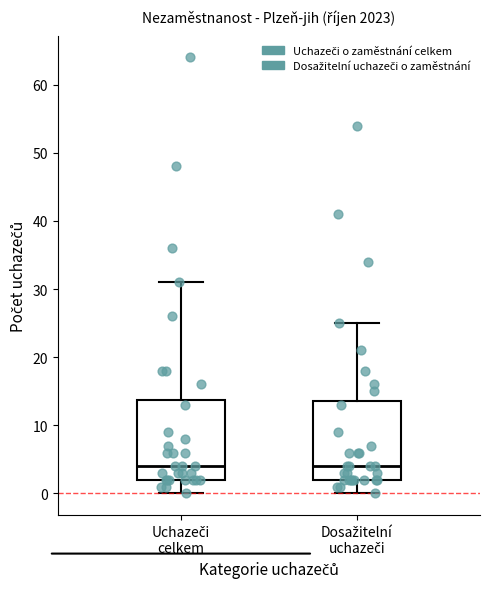

Reading left to right, transcribe this box plot: for each box, give where its median line is, the range the box spans, and where its two whiskers end, as read against the y-axis. The values are not printed on the chart, so give them approximately, as read against the axis.

Uchazeči celkem: median 4, box 2 to 14, whiskers 0 to 31
Dosažitelní uchazeči: median 4, box 2 to 14, whiskers 0 to 25